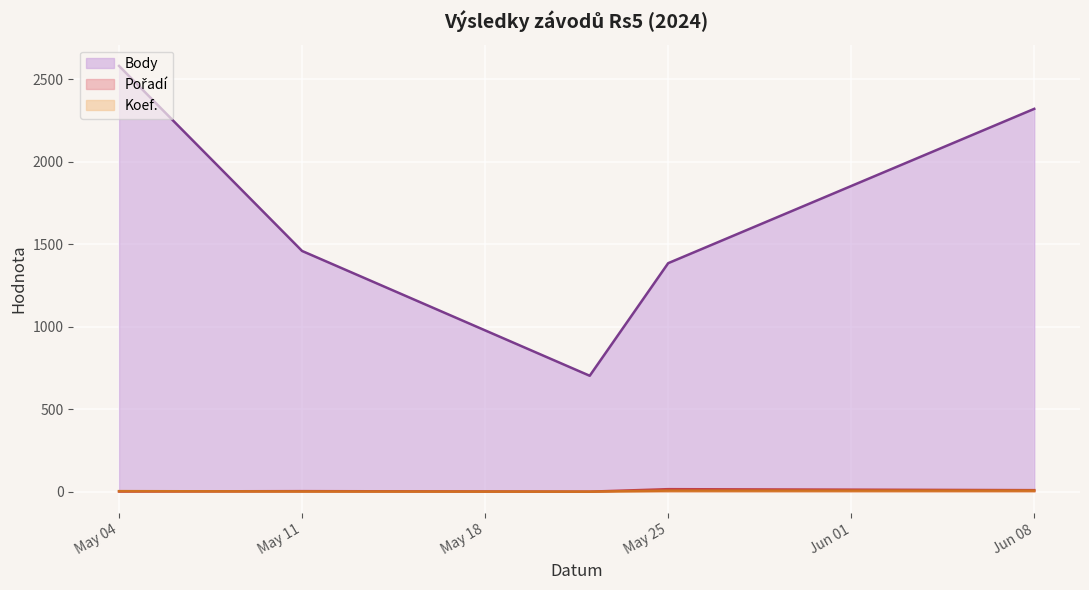

True or false: Koef. and Body intersect in this chart.

False